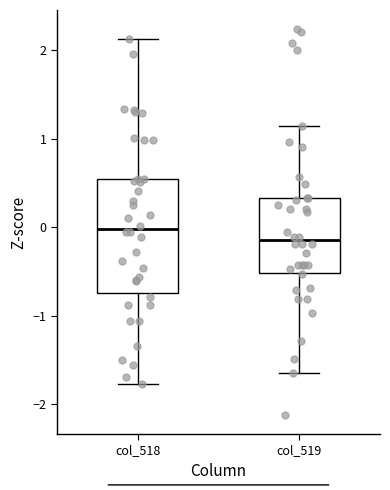

Where does the median line of the box for col_519 sit on the y-axis? The values are not printed on the chart, so give them approximately, as read against the axis.

-0.2